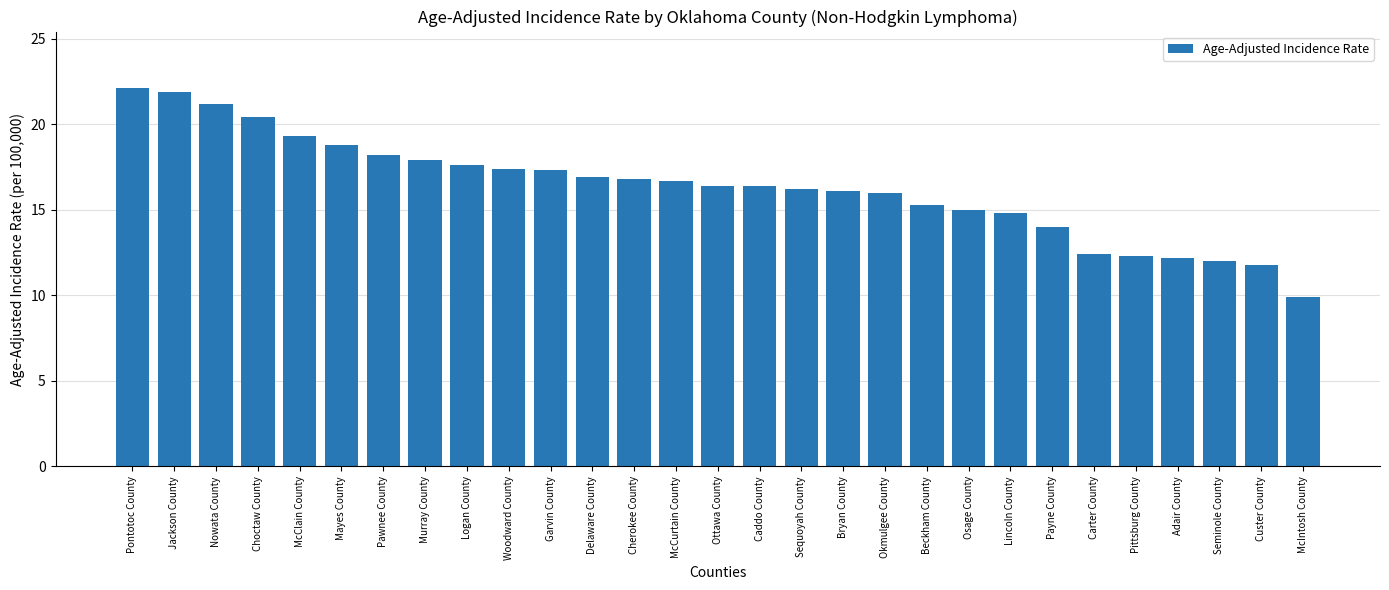

Which label corresponds to the smallest value in the chart?

McIntosh County